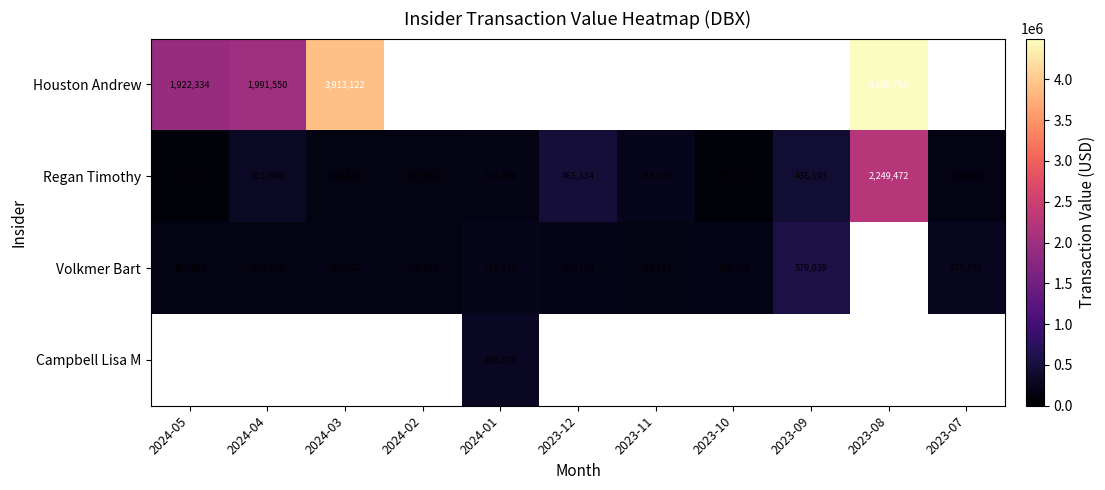

List the labels in order of Regan Timothy value, largest first.

2023-08, 2023-12, 2023-09, 2024-04, 2023-11, 2024-01, 2023-07, 2024-03, 2024-02, 2023-10, 2024-05